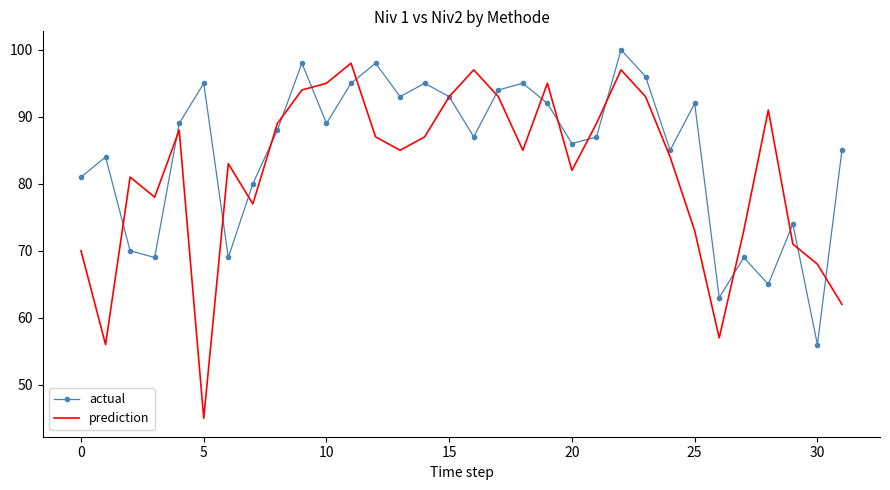

List the series in order of their overall mean, lowest first.

prediction, actual